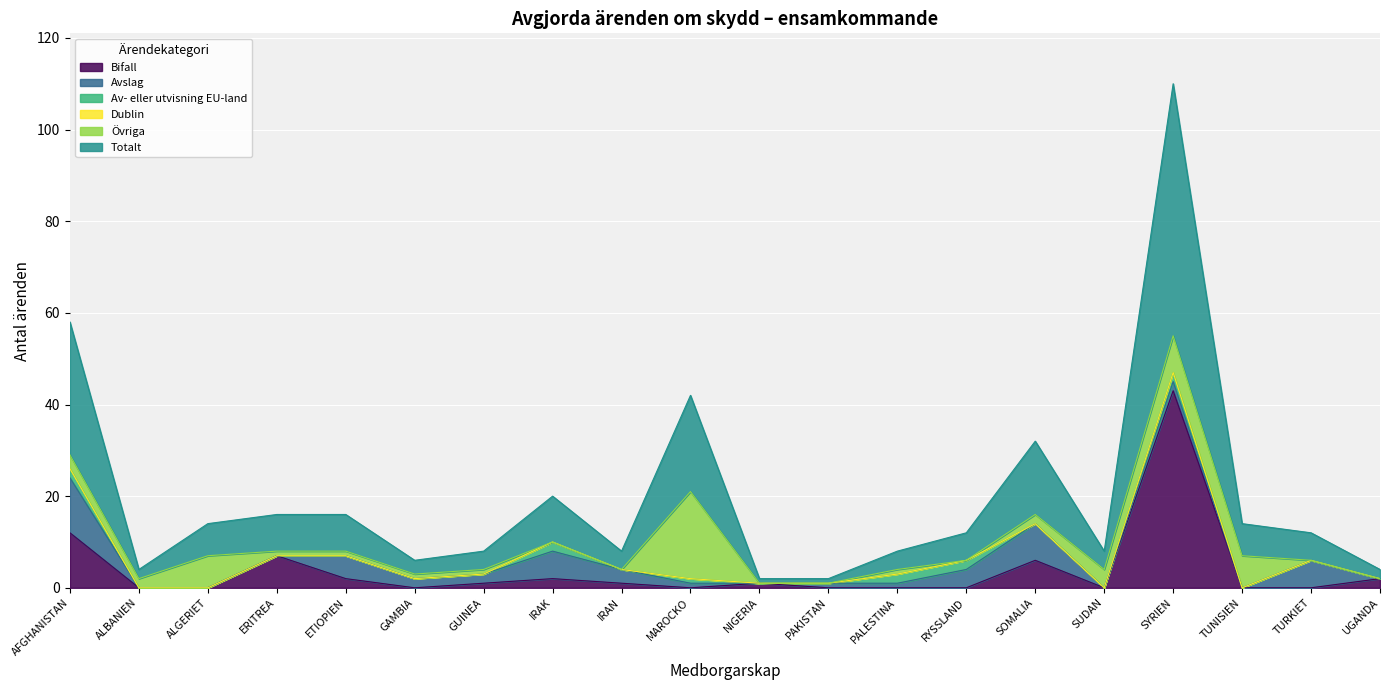

How many times do Bifall and Av- eller utvisning EU-land cross each other?

3